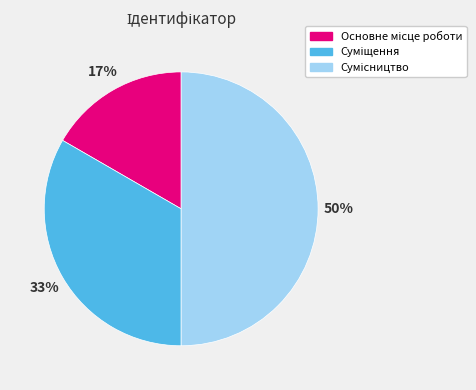

To the nearest percent, what is the average slice percentage?

33%